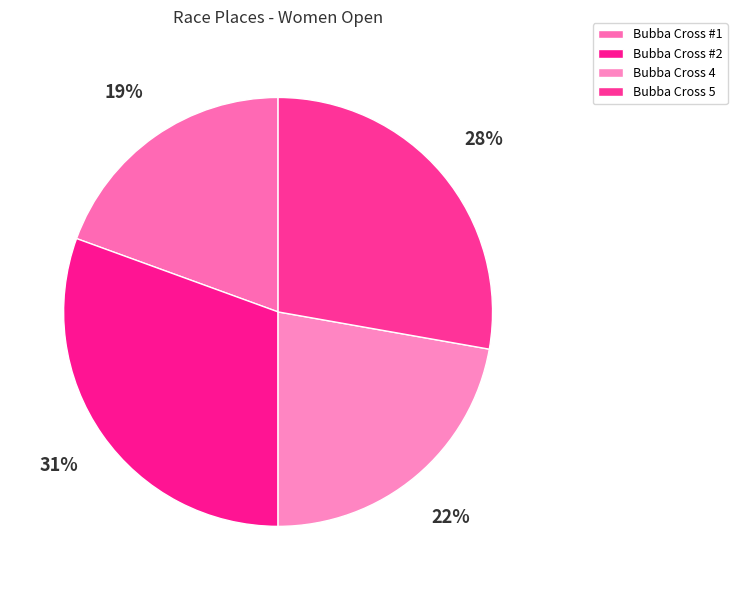

Which category has the biggest portion of the pie?

Bubba Cross #2